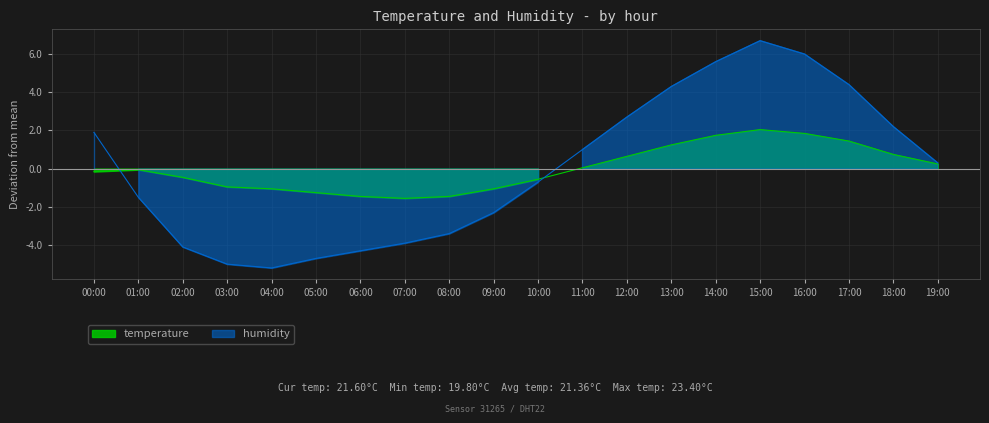

True or false: humidity has more than 1 points higher than both neighbors.

False